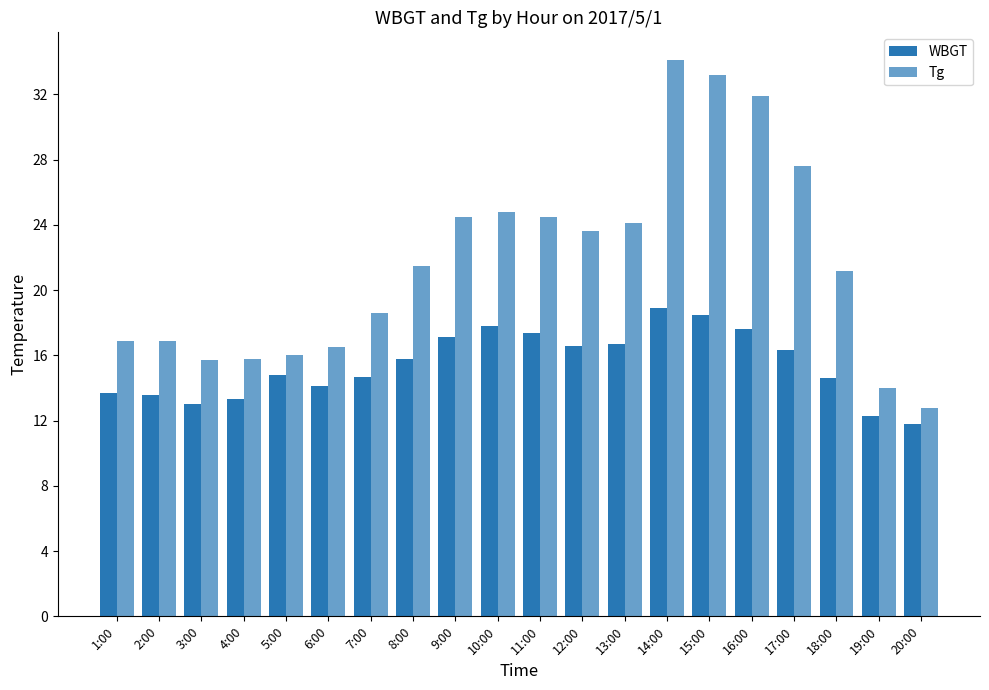

The Tg series shows 37.8 at 8:00. True or false?

False